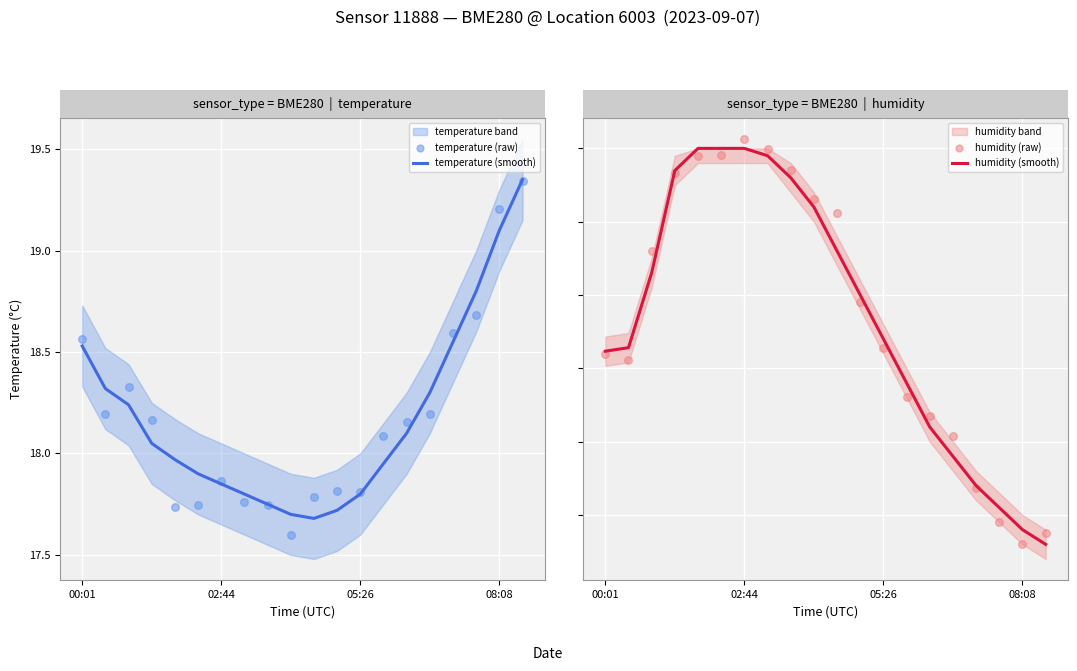

Which series has the widest spread of Y values?

humidity (raw)